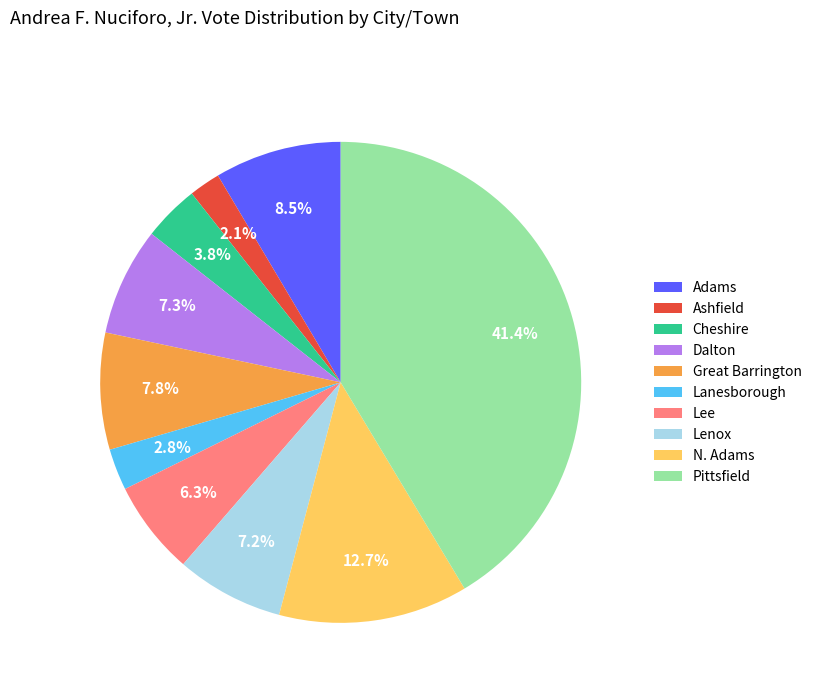

Is there a majority slice in this chart?

No